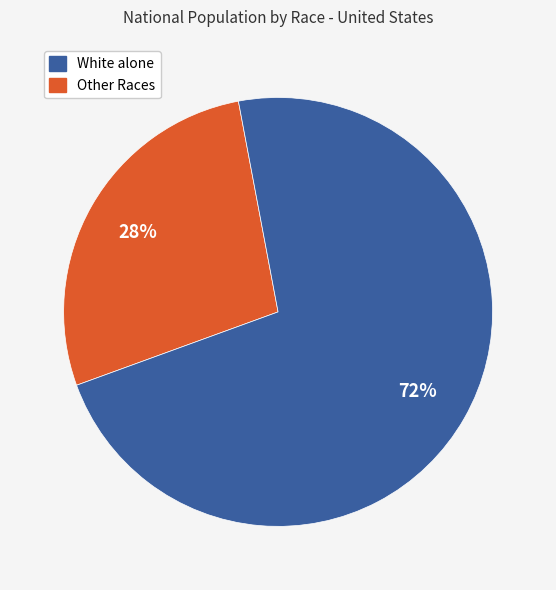

Is there any slice that represents more than half of the pie?

Yes